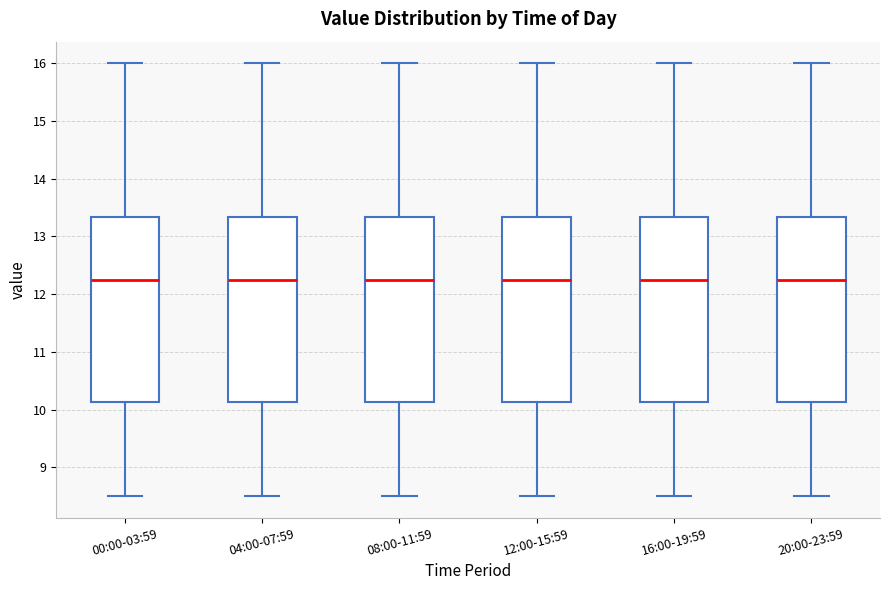

Reading left to right, read every box against the y-axis: the position of its median line, the range the box covers, and the ends of its whiskers. The values are not printed on the chart, so give them approximately, as read against the axis.

00:00-03:59: median 12.3, box 10.1 to 13.3, whiskers 8.5 to 16.0
04:00-07:59: median 12.3, box 10.1 to 13.3, whiskers 8.5 to 16.0
08:00-11:59: median 12.3, box 10.1 to 13.3, whiskers 8.5 to 16.0
12:00-15:59: median 12.3, box 10.1 to 13.3, whiskers 8.5 to 16.0
16:00-19:59: median 12.3, box 10.1 to 13.3, whiskers 8.5 to 16.0
20:00-23:59: median 12.3, box 10.1 to 13.3, whiskers 8.5 to 16.0